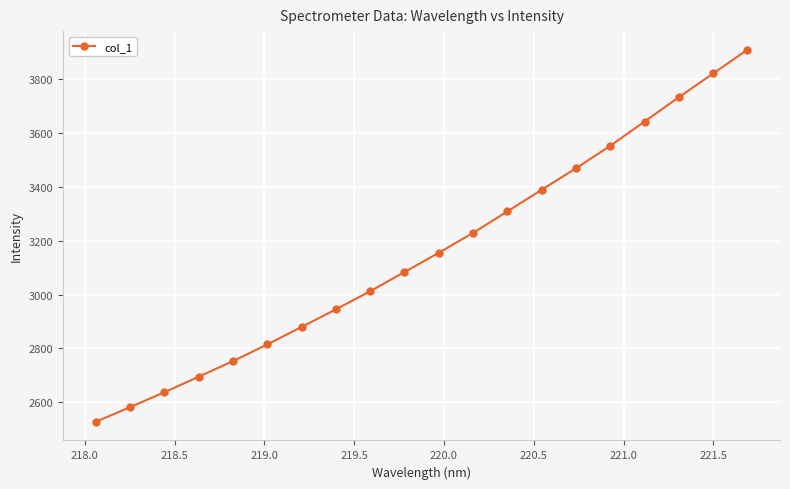

What is the smallest value displayed?

2527.9